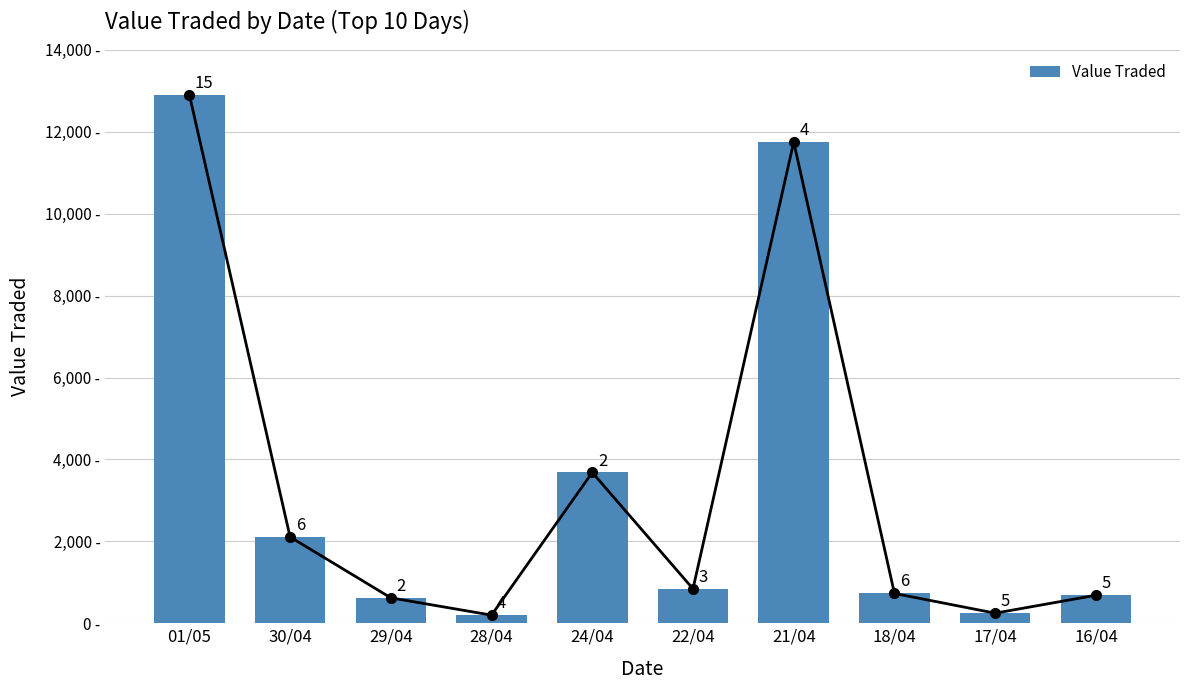

What is the sum of the values at 16/04 and 29/04?

1305